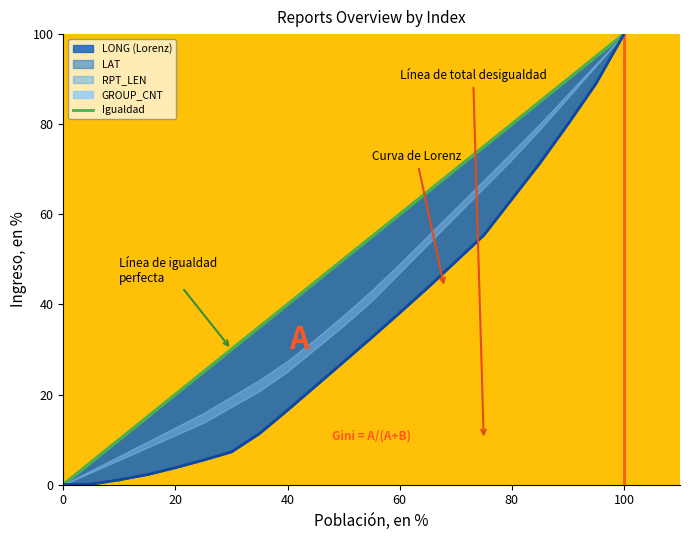

What is the average value of the Línea de igualdad perfecta series?

50